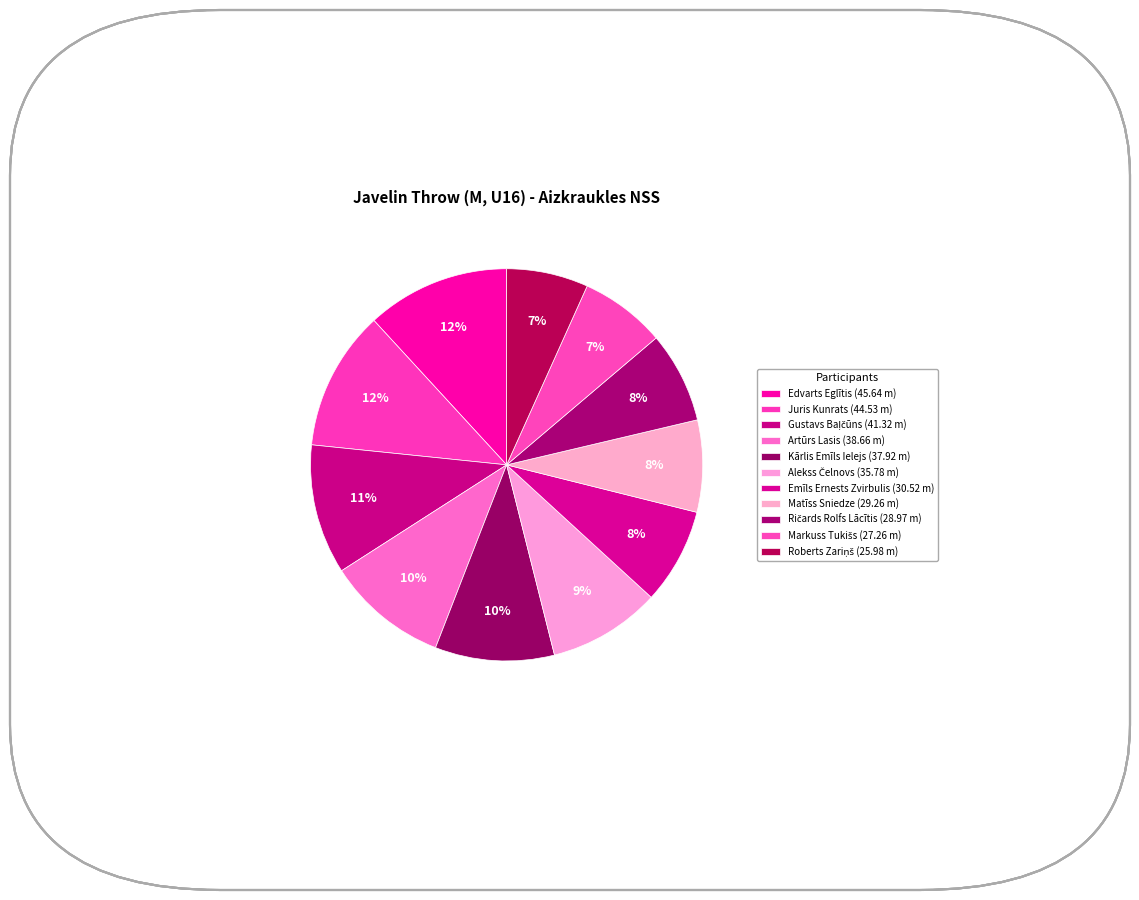

How many slices are in this pie chart?

11